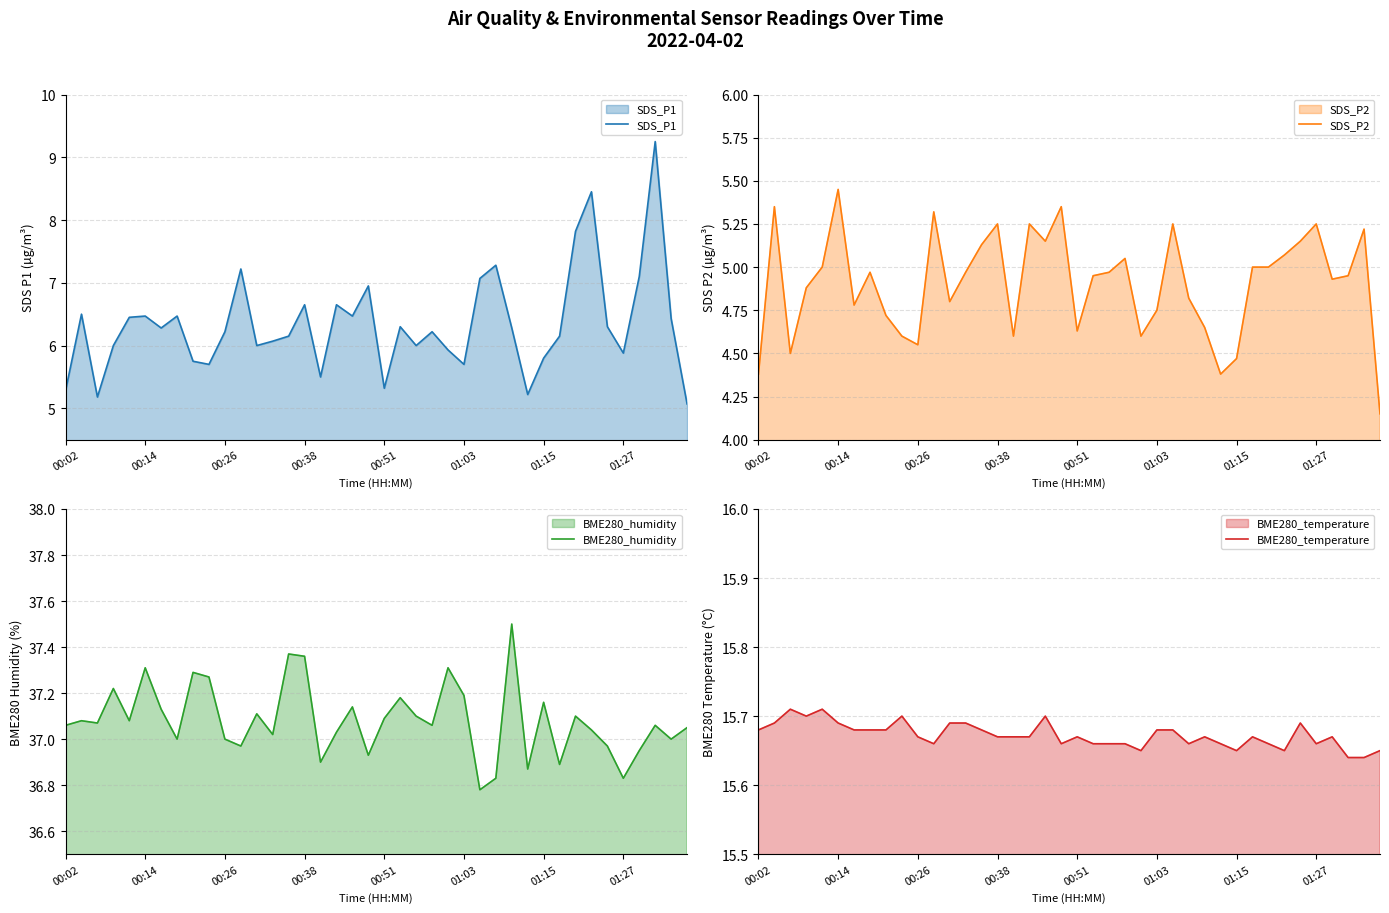

What position from the left is 31?

32